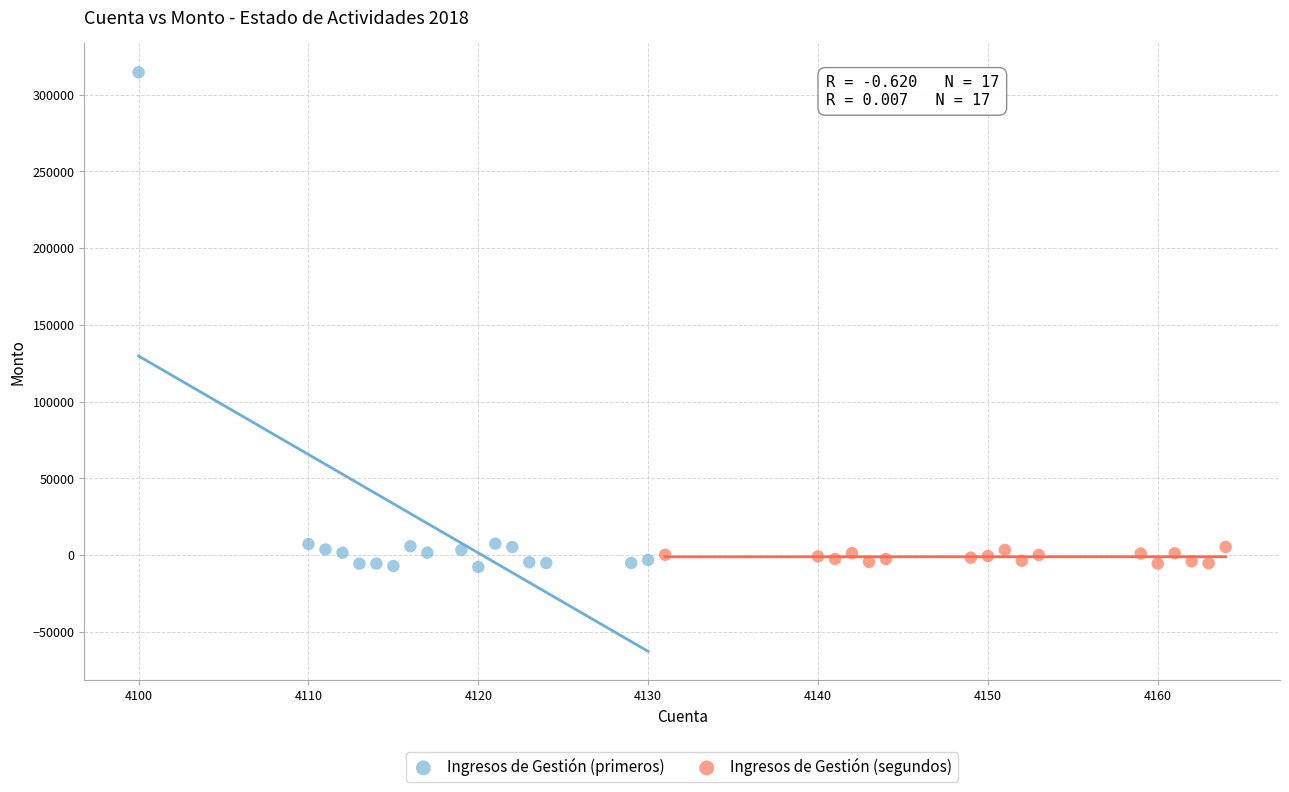

Which series has the largest Y range (max minus min)?

Ingresos de Gestión (primeros)